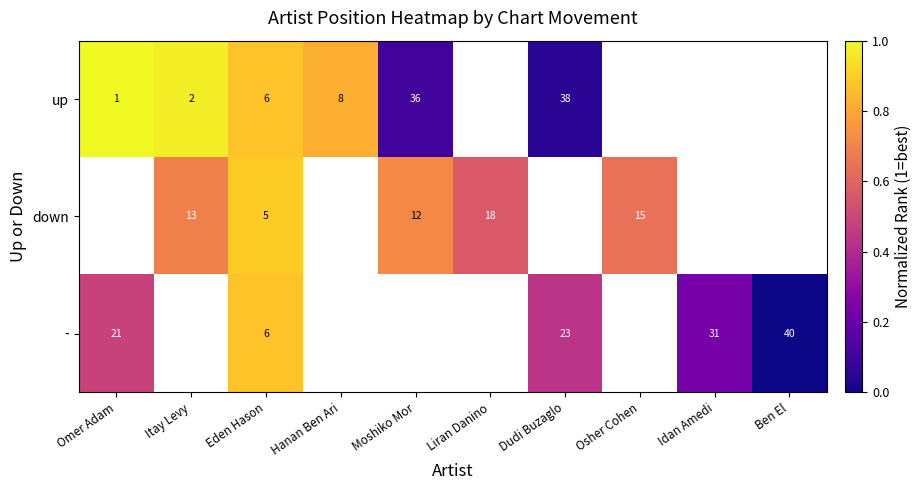

At how many categories does at least one series exceed 0?

9